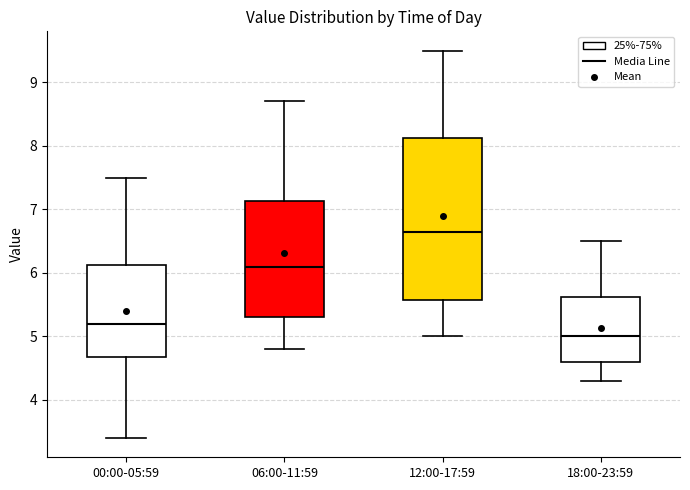

Comparing the boxes themselves (not the whiskers), which one is the tallest?

12:00-17:59